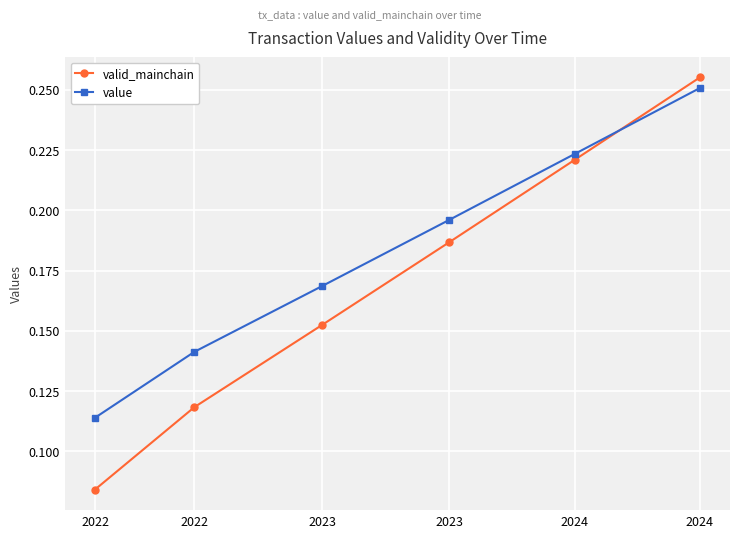

How many times do value and valid_mainchain cross each other?

1